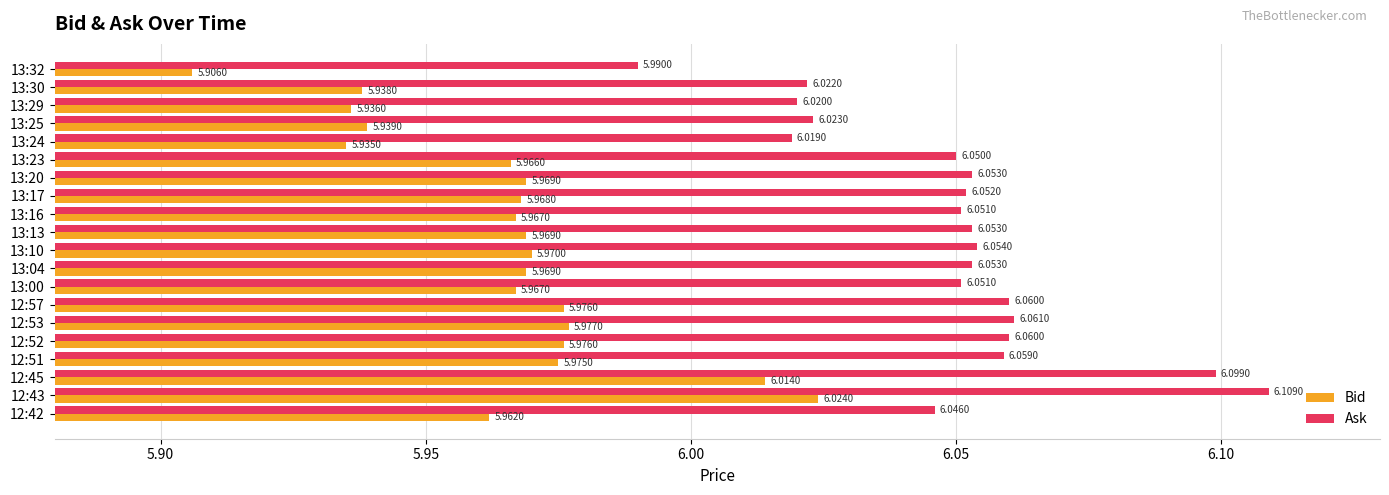

What is the sum of all Ask values?

121.0